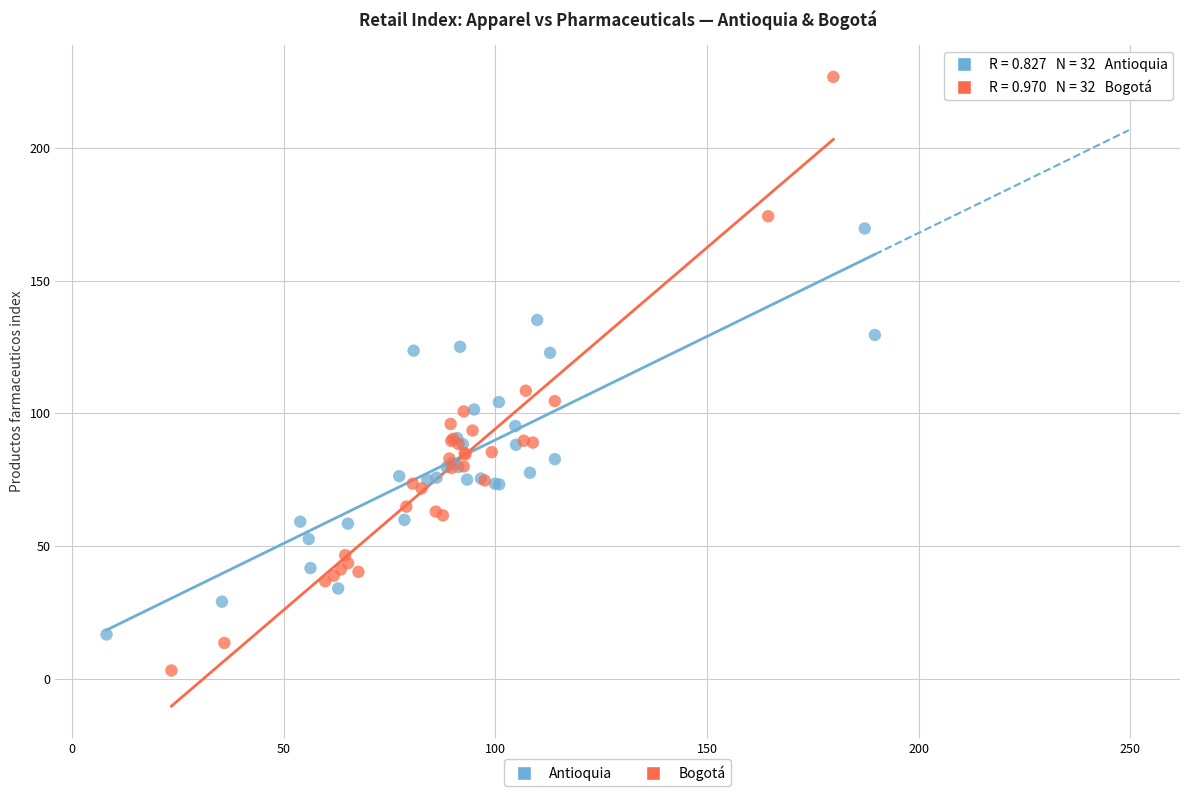

Which series reaches the minimum Y coordinate?

Bogotá